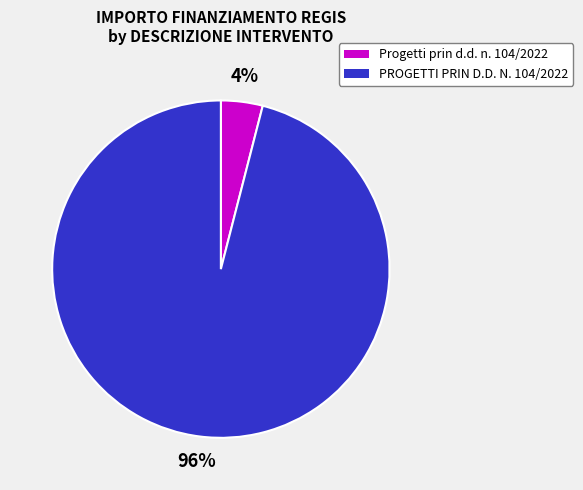

To the nearest percent, what percentage of the pie is Progetti prin d.d. n. 104/2022?

4%